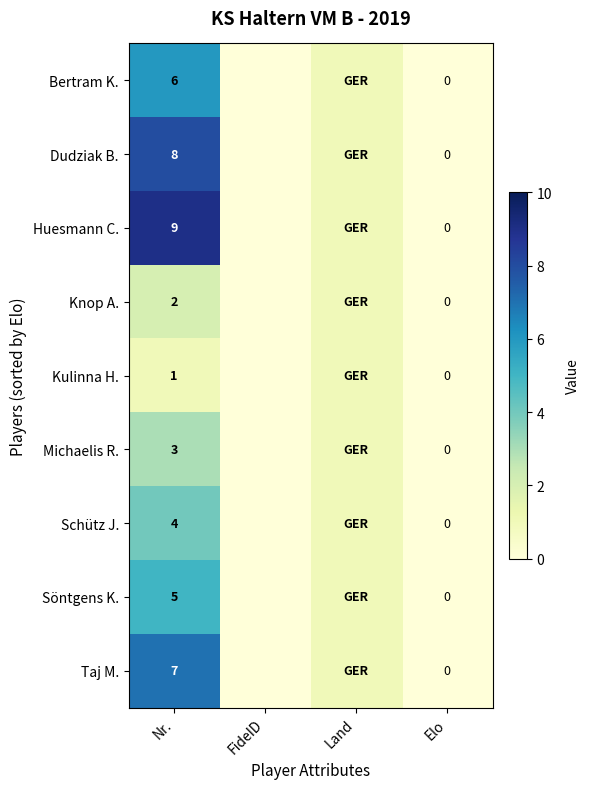

Rank the series at Nr. from lowest to highest value.

Kulinna H., Knop A., Michaelis R., Schütz J., Söntgens K., Bertram K., Taj M., Dudziak B., Huesmann C.